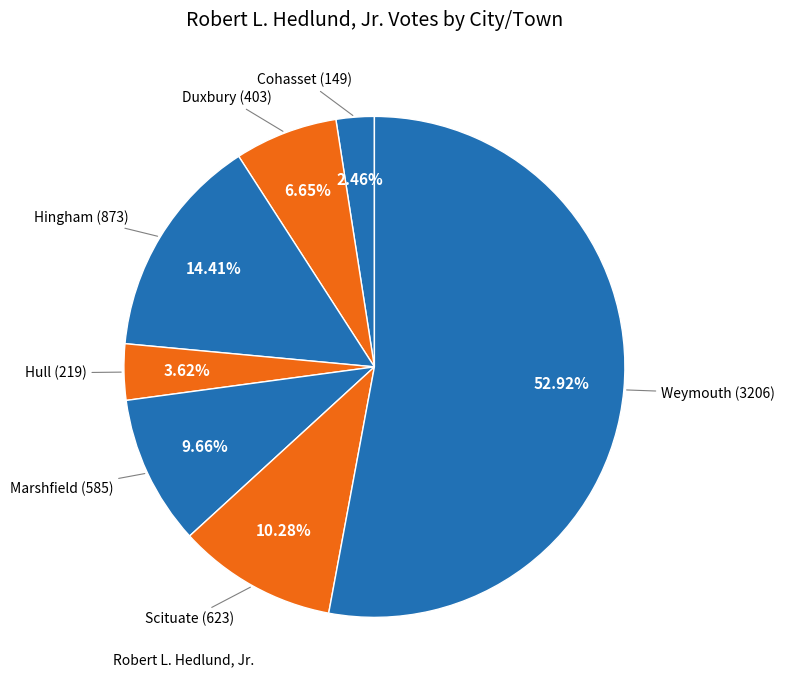

Which category accounts for the majority?

Weymouth